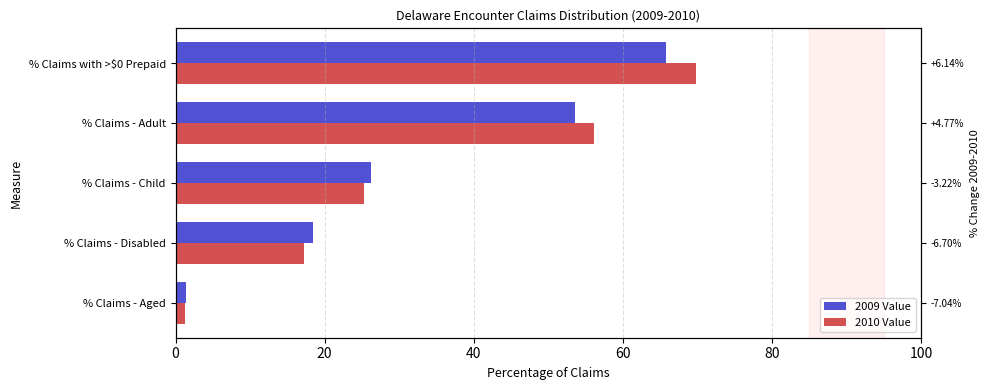

How many bars are there in total?

10